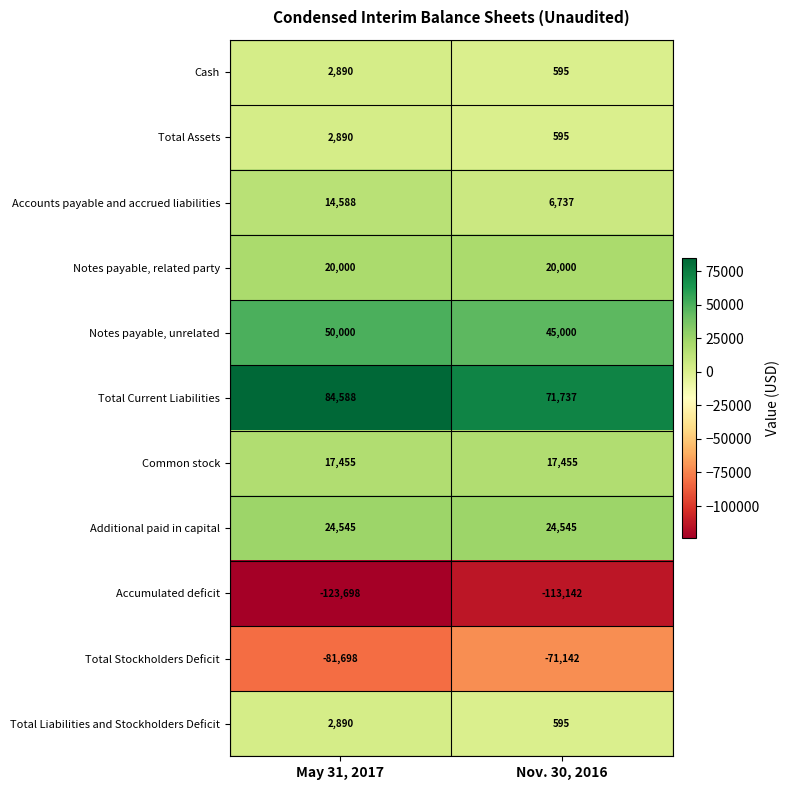

At which category is the sum across all series the highest?

May 31, 2017